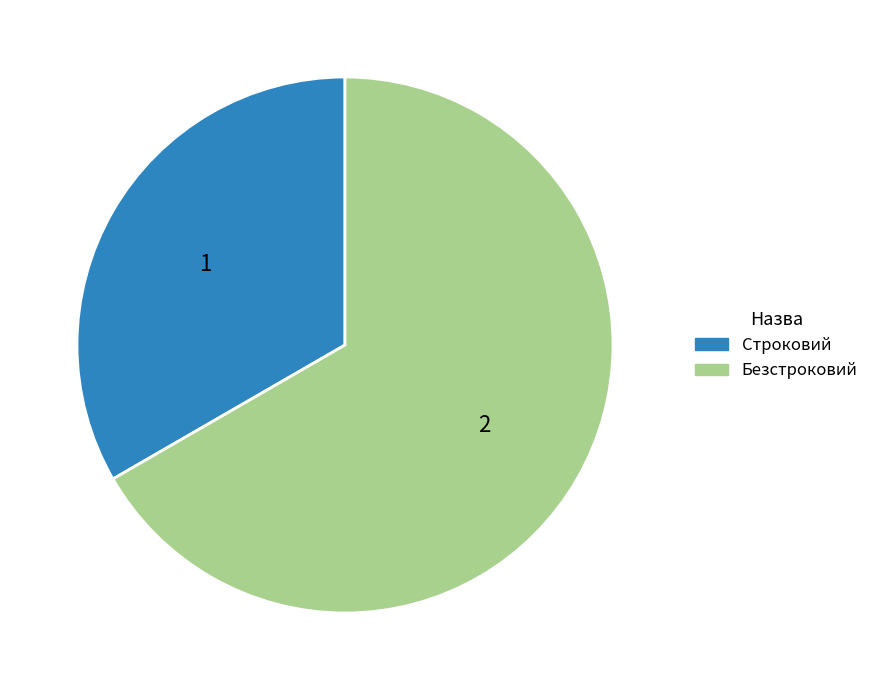

The Строковий slice represents 47% of the pie. True or false?

False